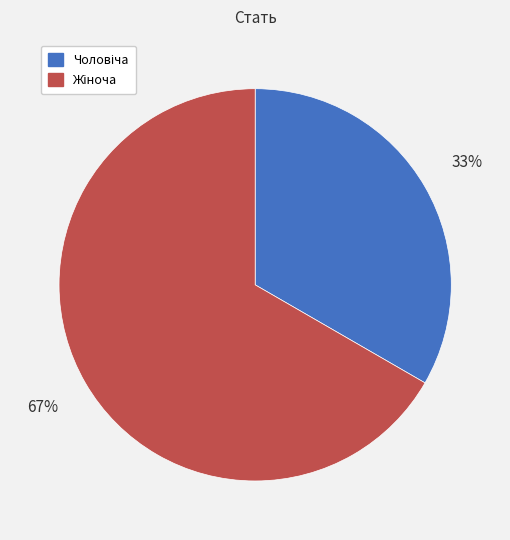

To the nearest percent, what is the average slice percentage?

50%